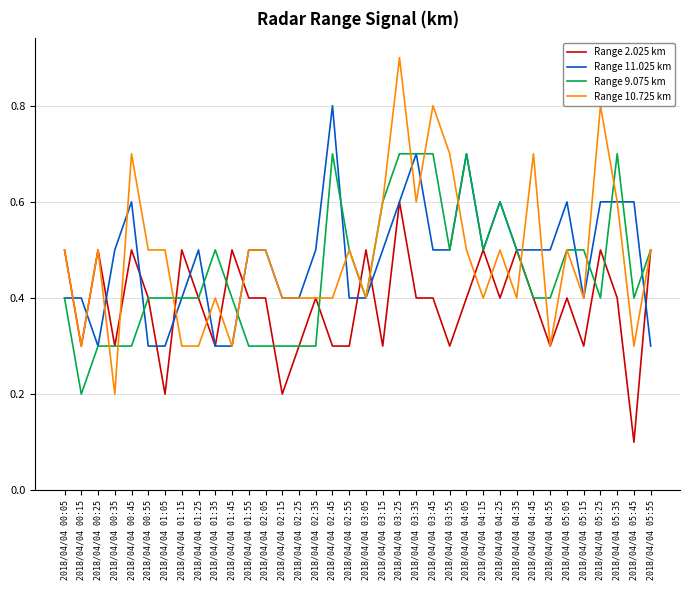

At which category does the chart reach its peak across all series?

2018/04/04 03:25